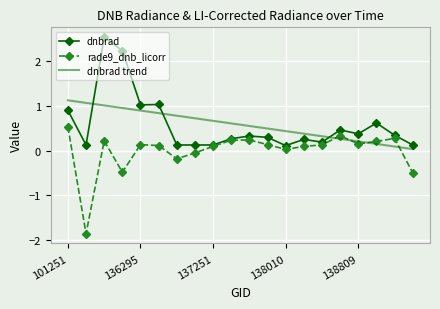

Which series has the widest spread of values?

dnbrad